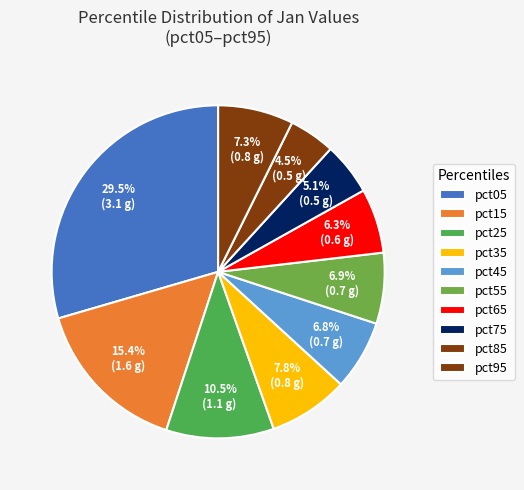

To the nearest percent, what is the difference between the largest and smallest slice percentages?

25%